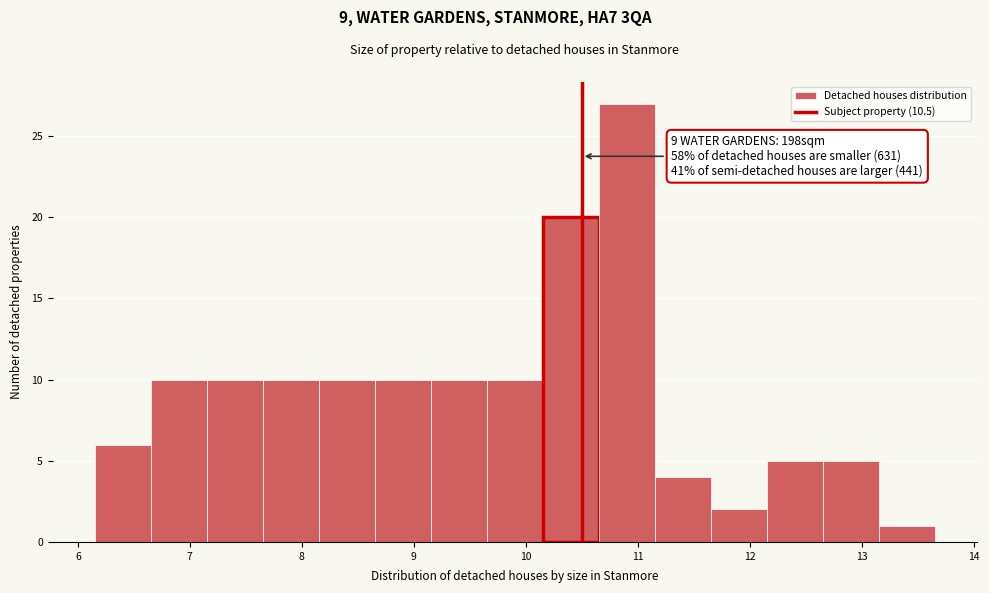

Over which range of the x-axis is the bar tallest?

10.65 to 11.15